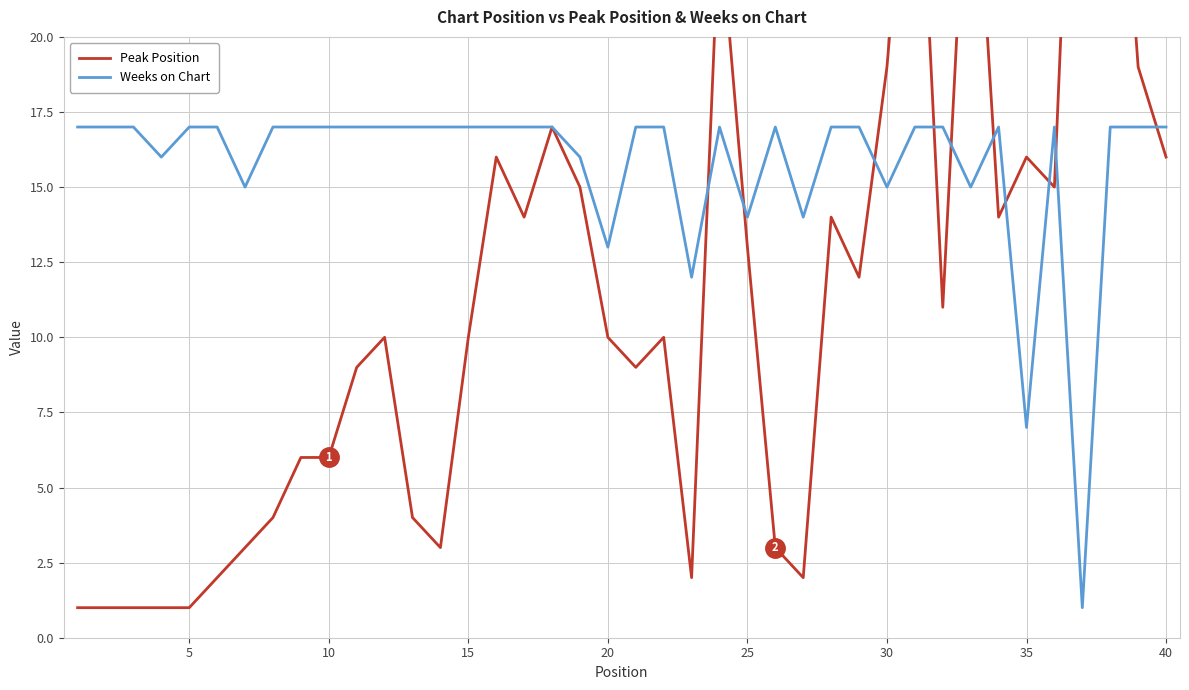

The Weeks on Chart series shows 17 at 10. True or false?

True